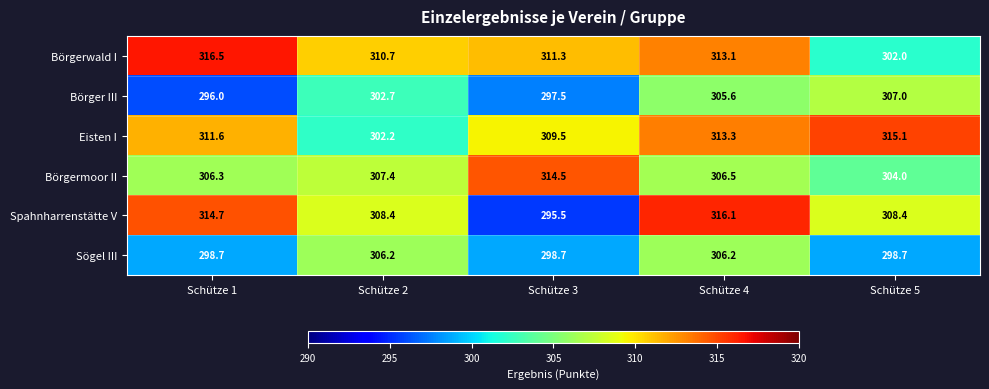

What is the sum of the Börger III values at Schütze 5 and Schütze 4?

612.6